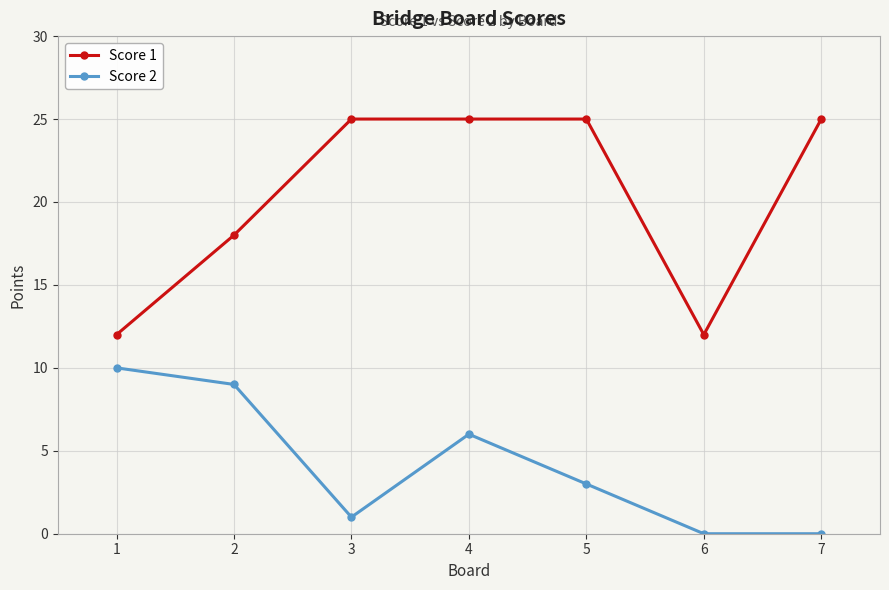

At which category does Score 2 reach its first local valley?

3